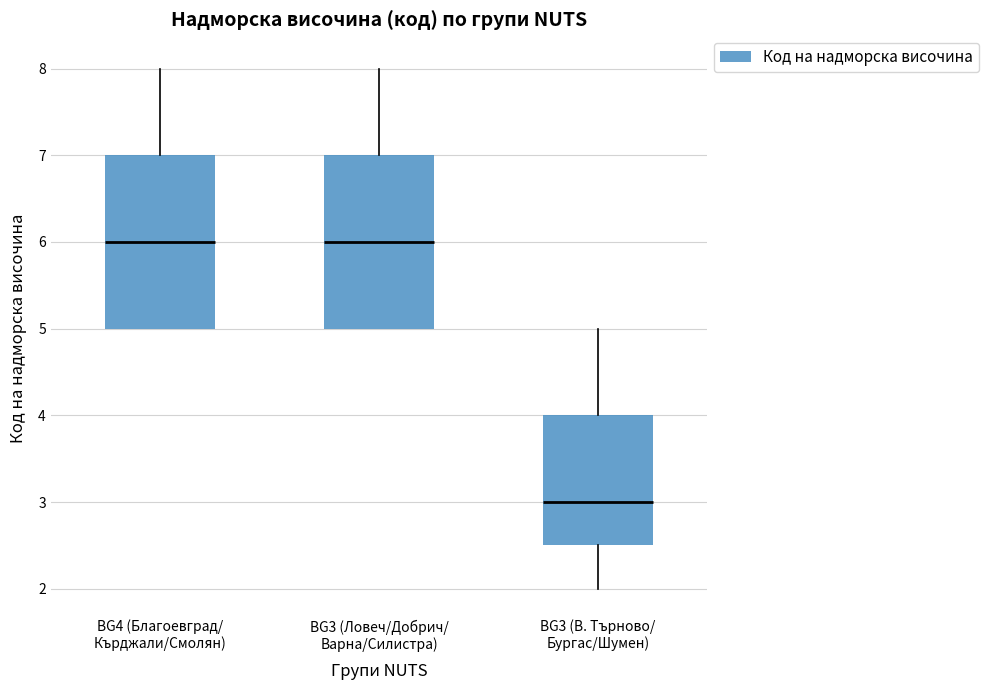

Reading left to right, read every box against the y-axis: the position of its median line, the range the box covers, and the ends of its whiskers. The values are not printed on the chart, so give them approximately, as read against the axis.

BG4 (Благоевград/ Кърджали/Смолян): median 6.0, box 5.0 to 7.0, whiskers 5.0 to 8.0
BG3 (Ловеч/Добрич/ Варна/Силистра): median 6.0, box 5.0 to 7.0, whiskers 5.0 to 8.0
BG3 (В. Търново/ Бургас/Шумен): median 3.0, box 2.5 to 4.0, whiskers 2.0 to 5.0